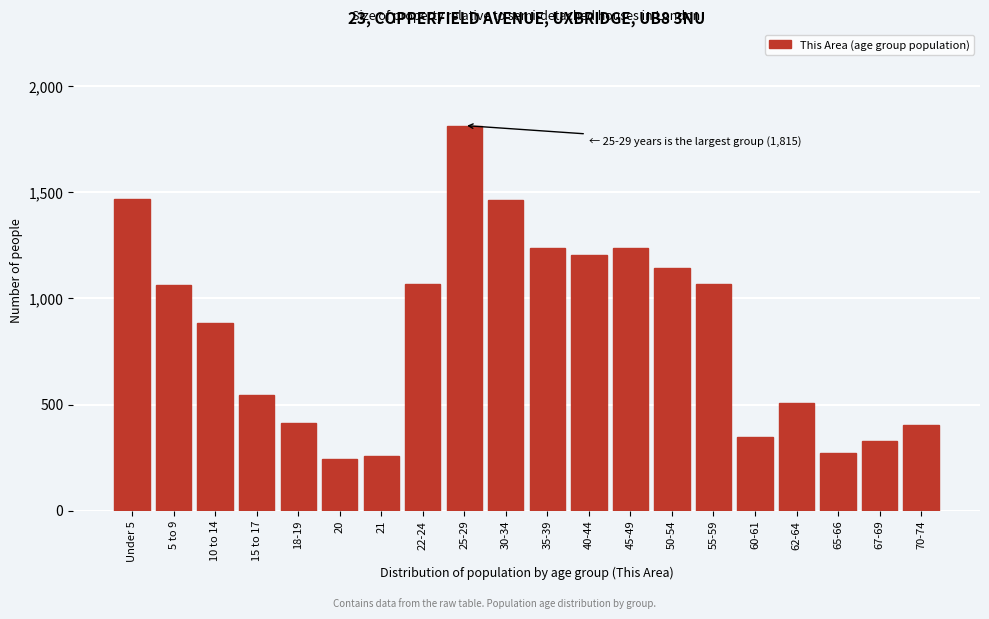

The chart shows a value of 1144 at 50-54. True or false?

True